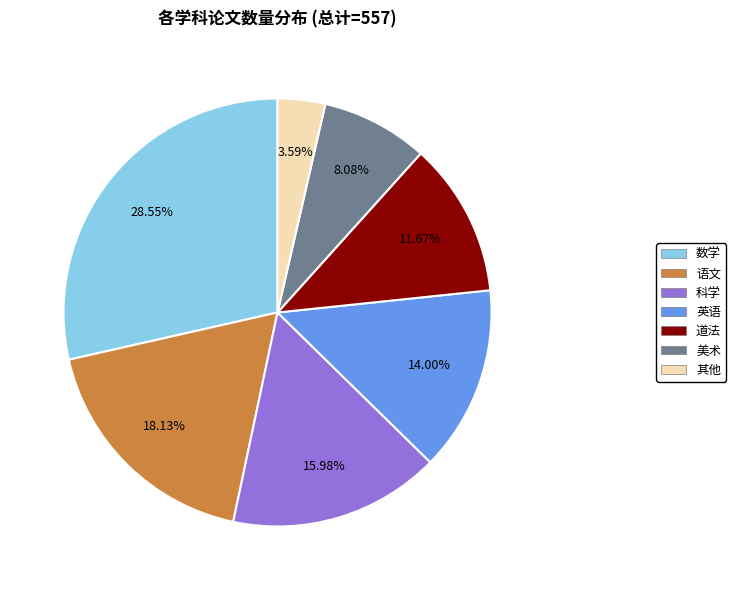

Rank the categories by value from highest to lowest.

数学, 语文, 科学, 英语, 道法, 美术, 其他